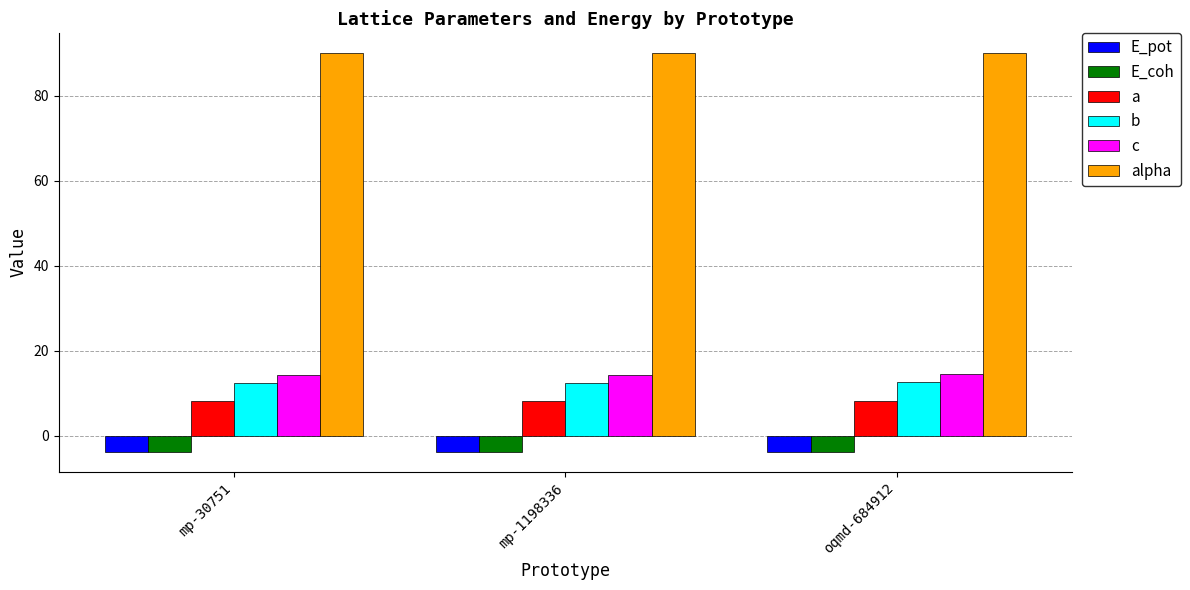

Does the chart contain any negative values?

Yes